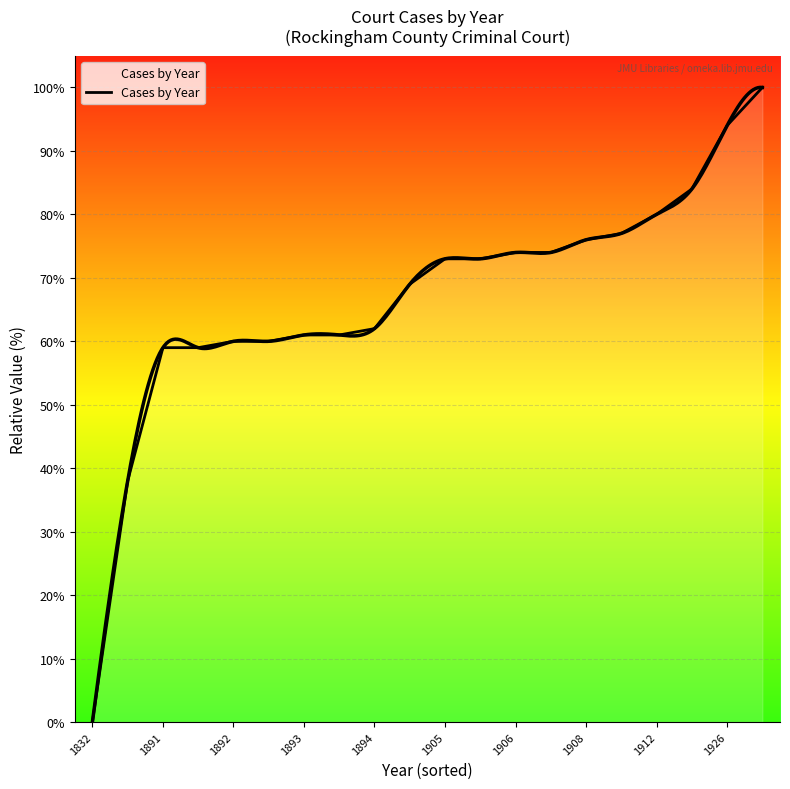

True or false: the data shows 23 at 1892.

False